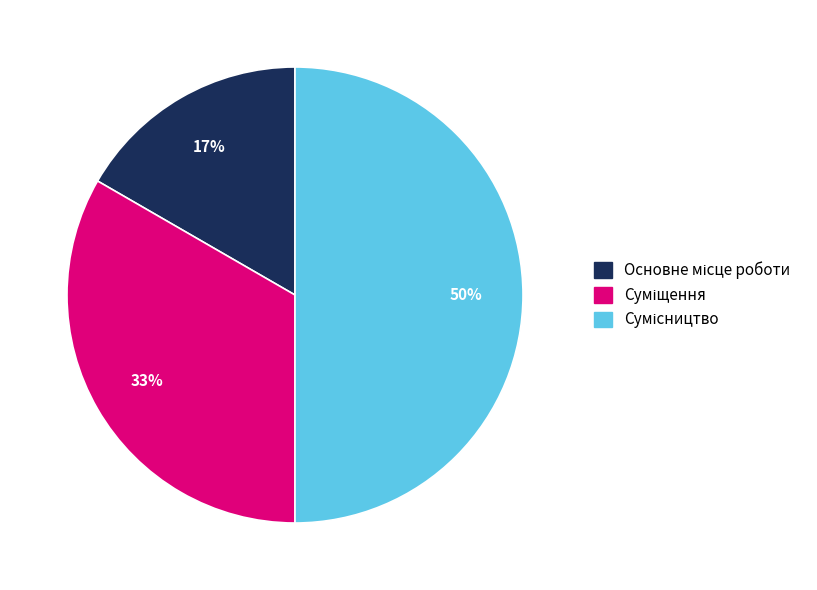

To the nearest percent, what is the difference between the largest and smallest slice percentages?

33%